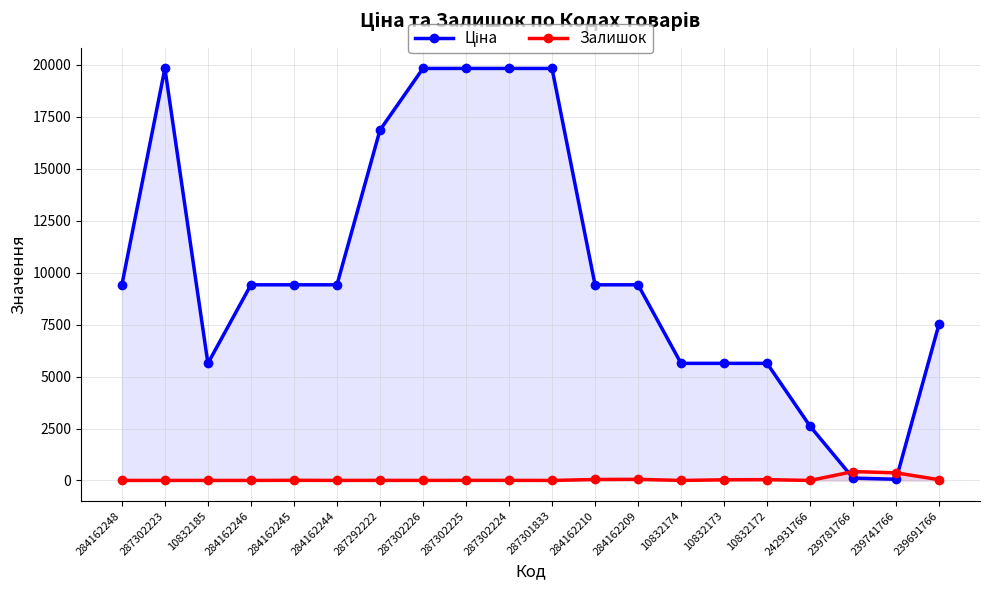

At which category is the sum across all series the highest?

287302225